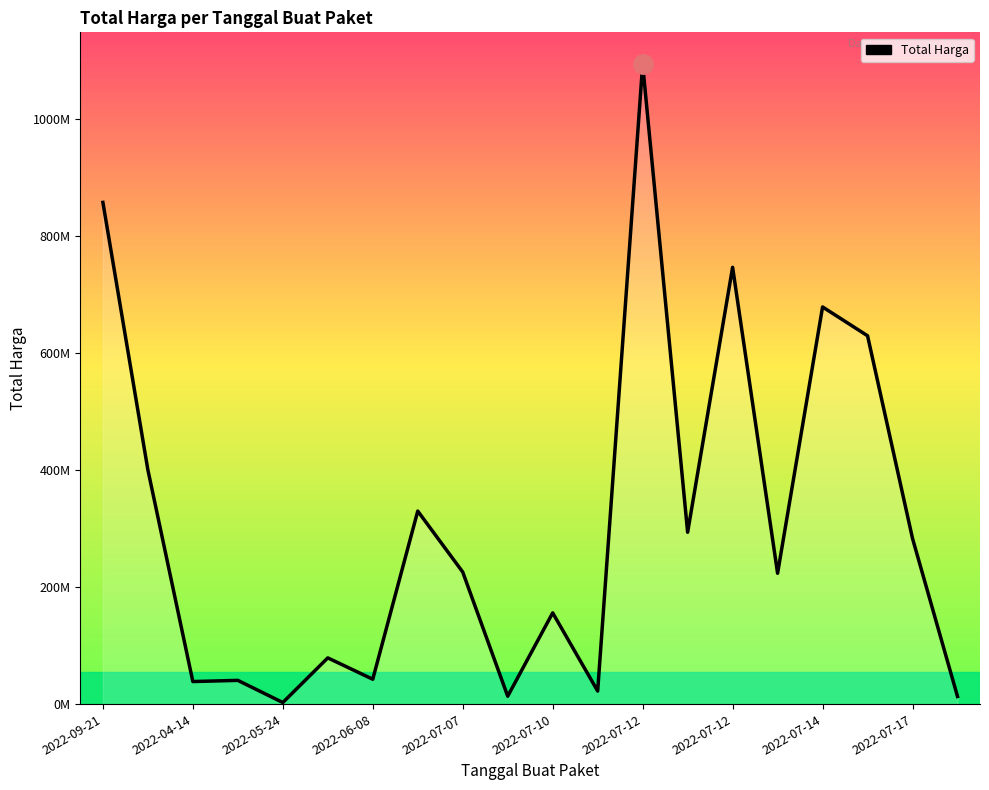

Where is the data nearest to the value 548262500?

17